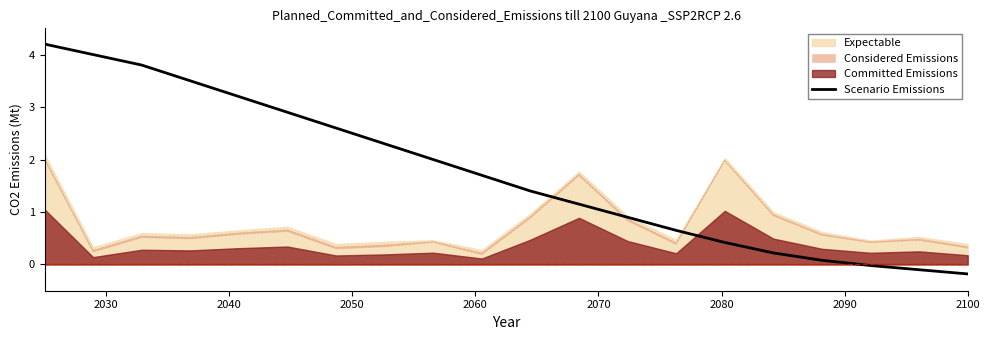

True or false: the data has more than 2 interior local peaks.

False